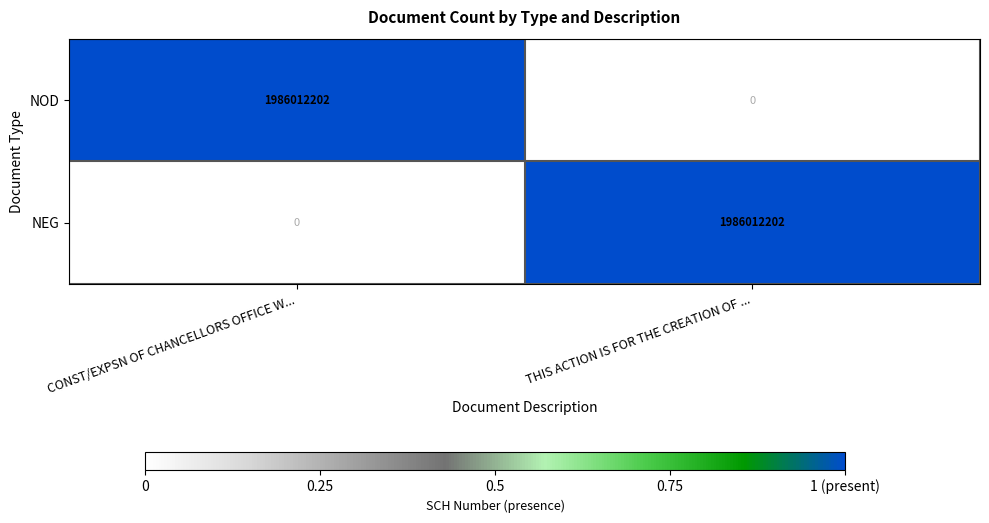

True or false: NOD has a value of 1986012202 at CONST/EXPSN OF CHANCELLORS OFFICE W....

True